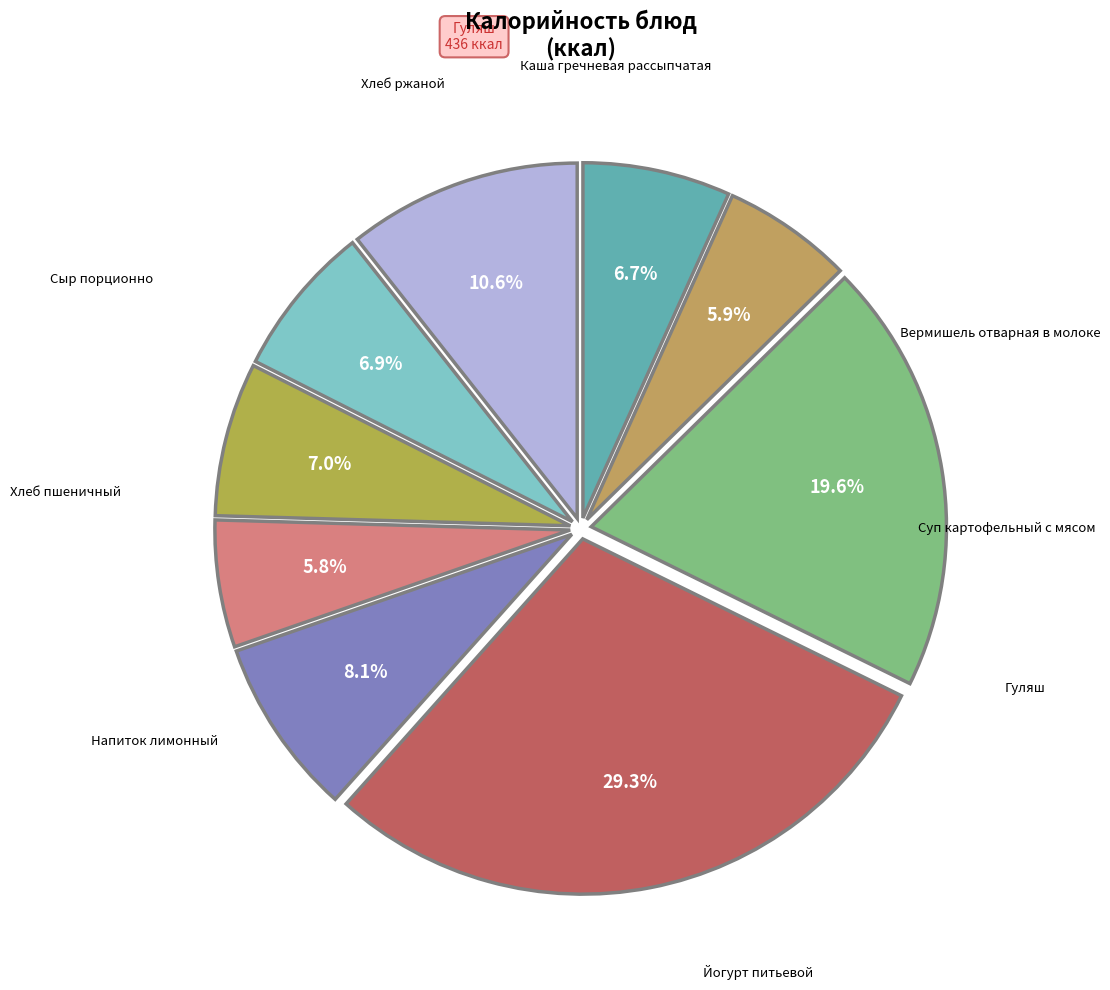

Which slice is the largest?

Гуляш